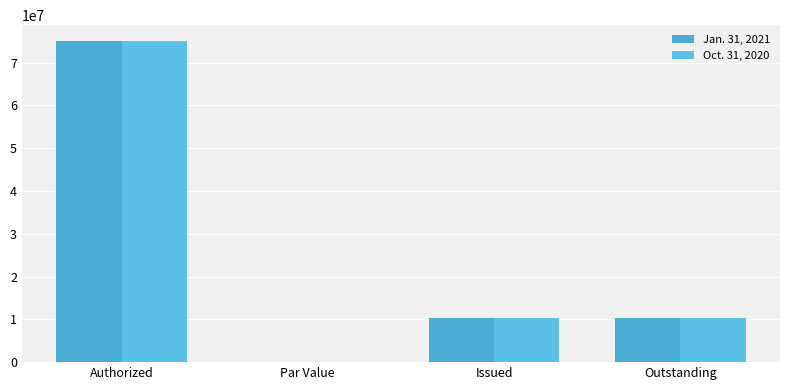

At which category is the sum across all series the highest?

Authorized